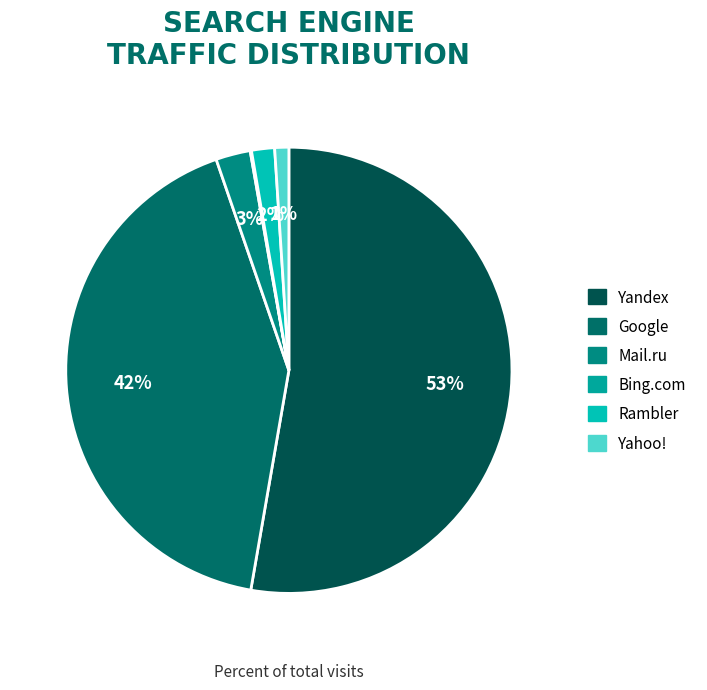

To the nearest percent, what percentage of the pie is Mail.ru?

3%